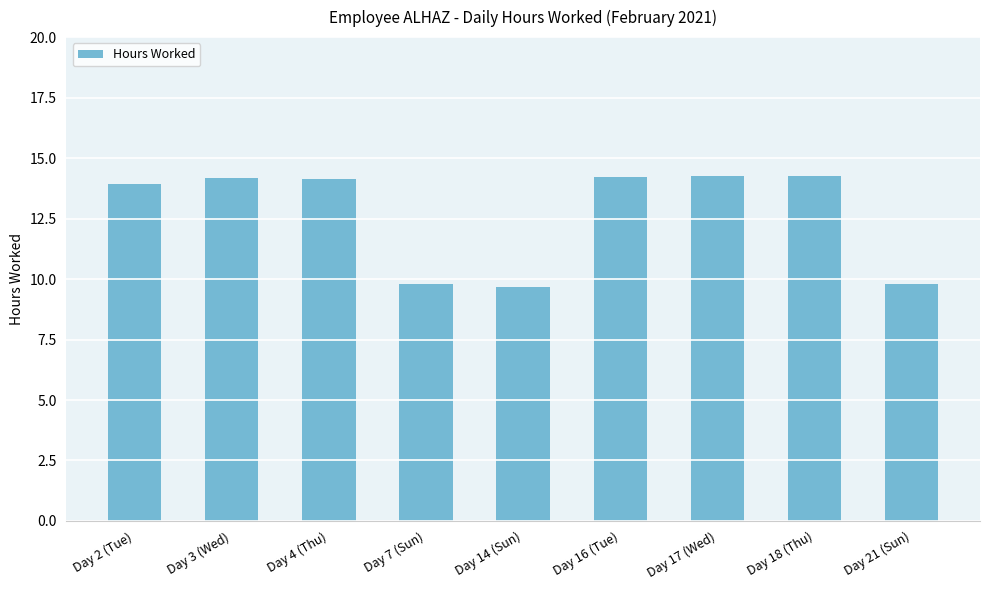

Count the number of categories in the chart.

9